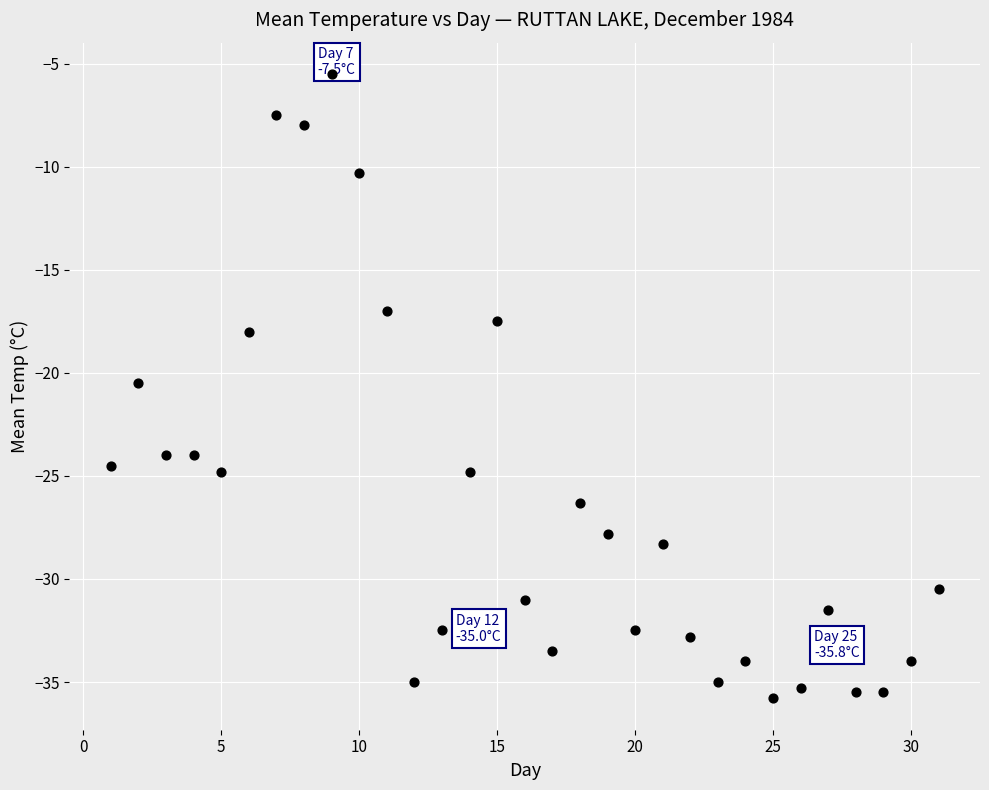

What is the range of X values (max minus min)?

30.0